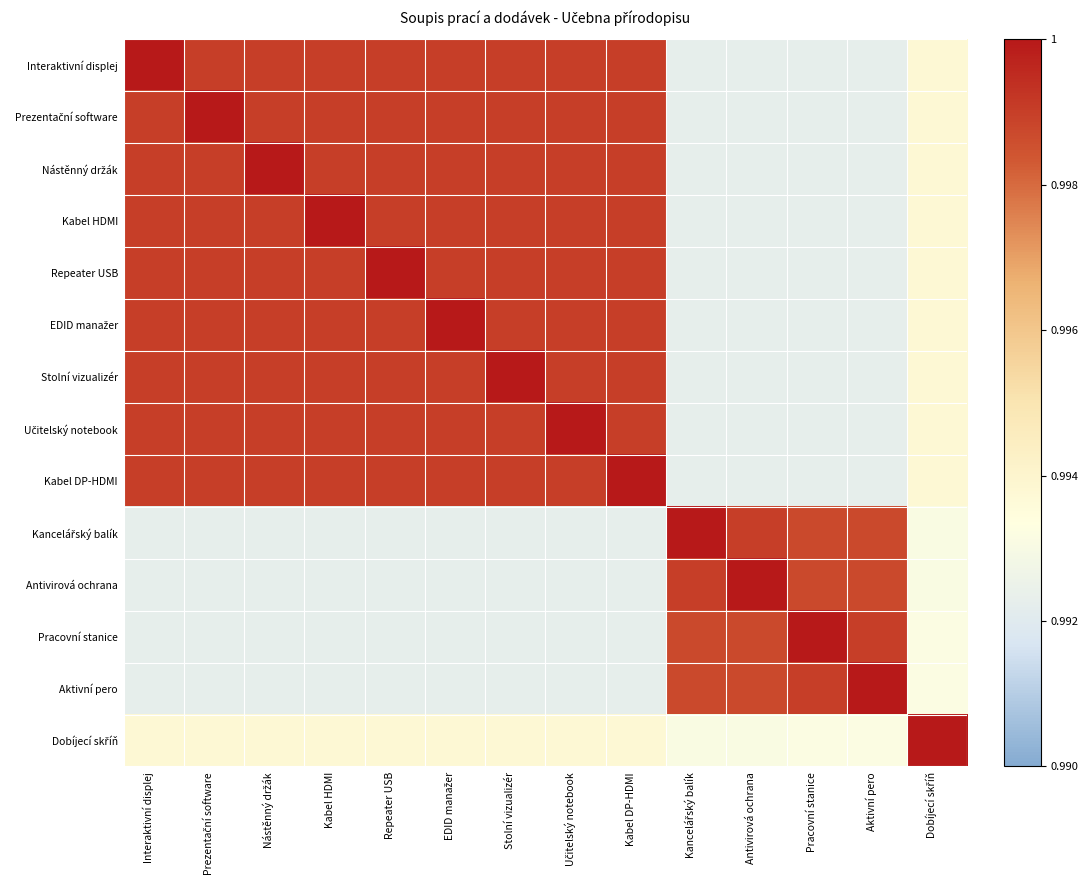

What is the total value across all series at Nástěnný držák?

14.0